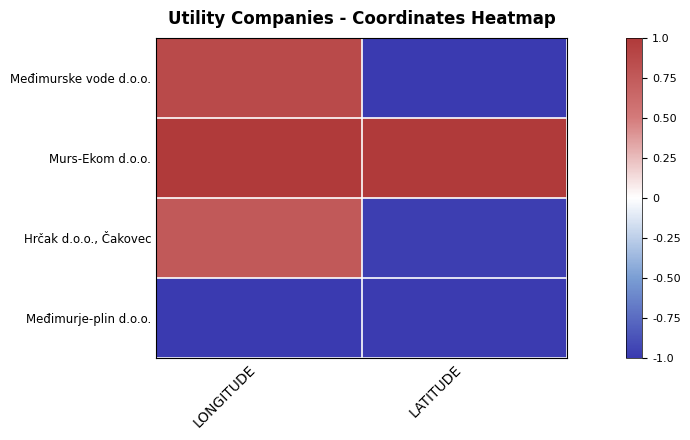

How many distinct data groups are displayed?

4